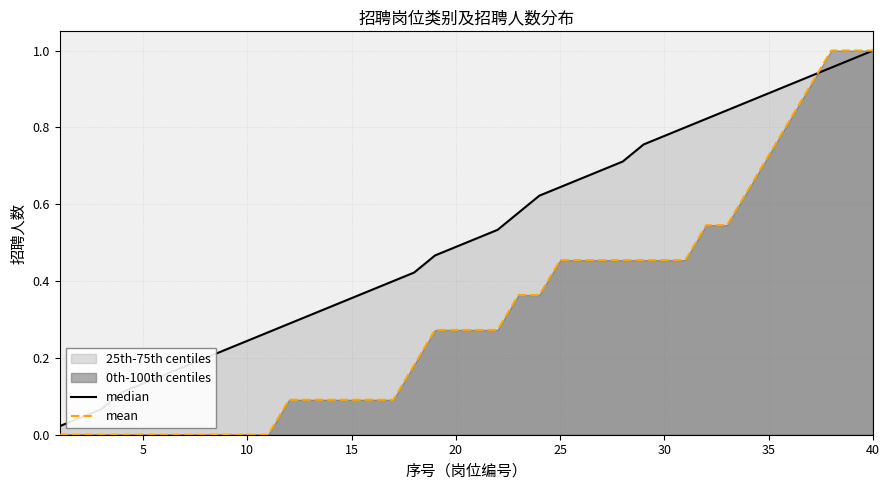

Which series has the largest total across all categories?

median